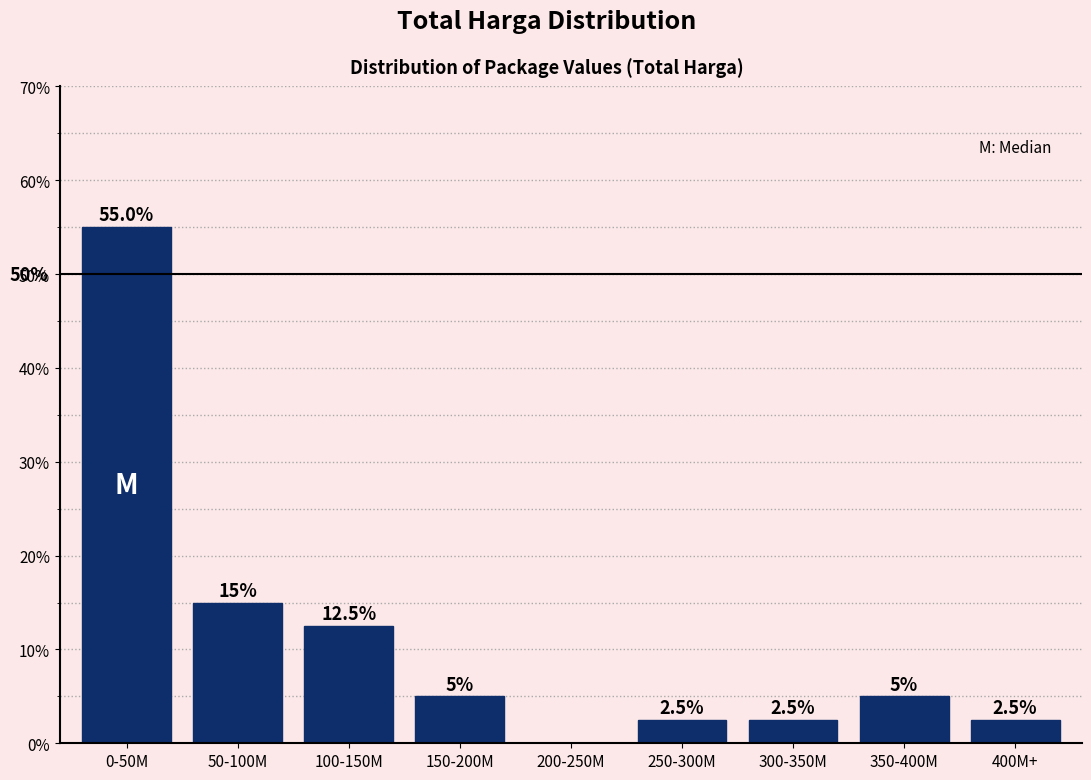

Reading left to right, list all the values displayed in this chart.

0-50M=55.0	50-100M=15.0	100-150M=12.5	150-200M=5.0	200-250M=0.0	250-300M=2.5	300-350M=2.5	350-400M=5.0	400M+=2.5